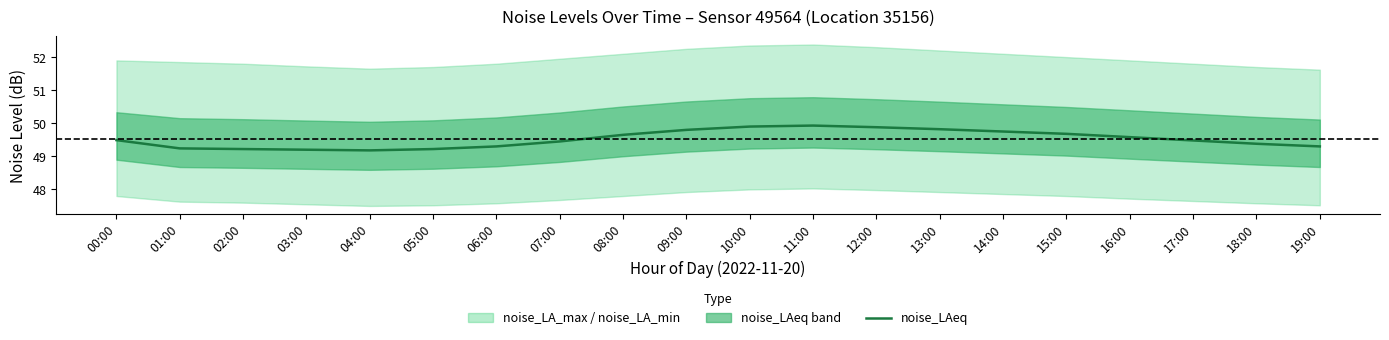

List the labels in order of value, smallest first.

04:00, 03:00, 02:00, 05:00, 01:00, 06:00, 19:00, 18:00, 07:00, 17:00, 00:00, 16:00, 08:00, 15:00, 14:00, 09:00, 13:00, 12:00, 10:00, 11:00